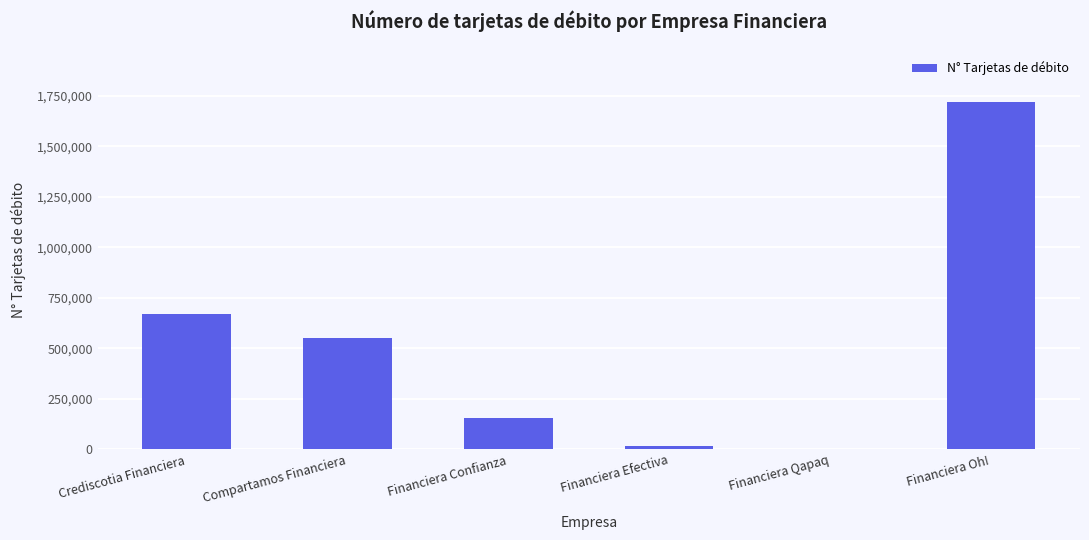

Does the chart contain stacked bars?

No